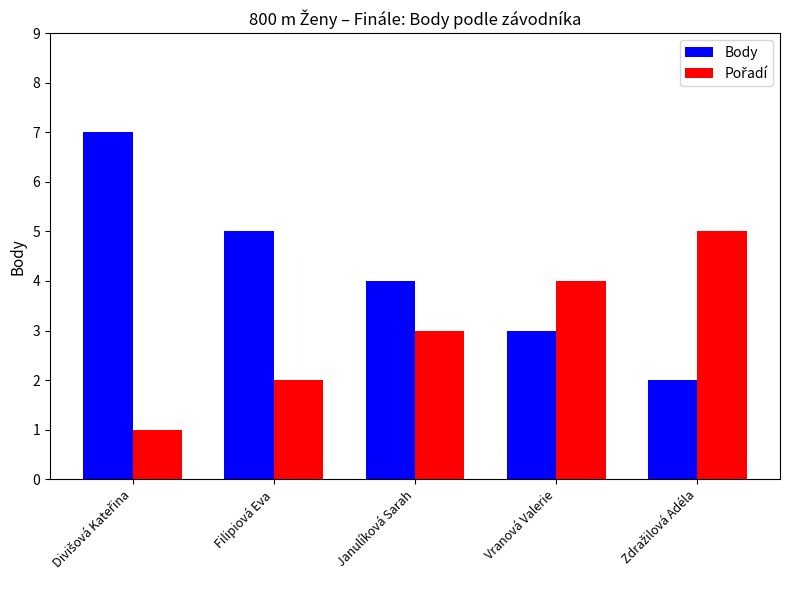

What is the average value of the Body series?

4